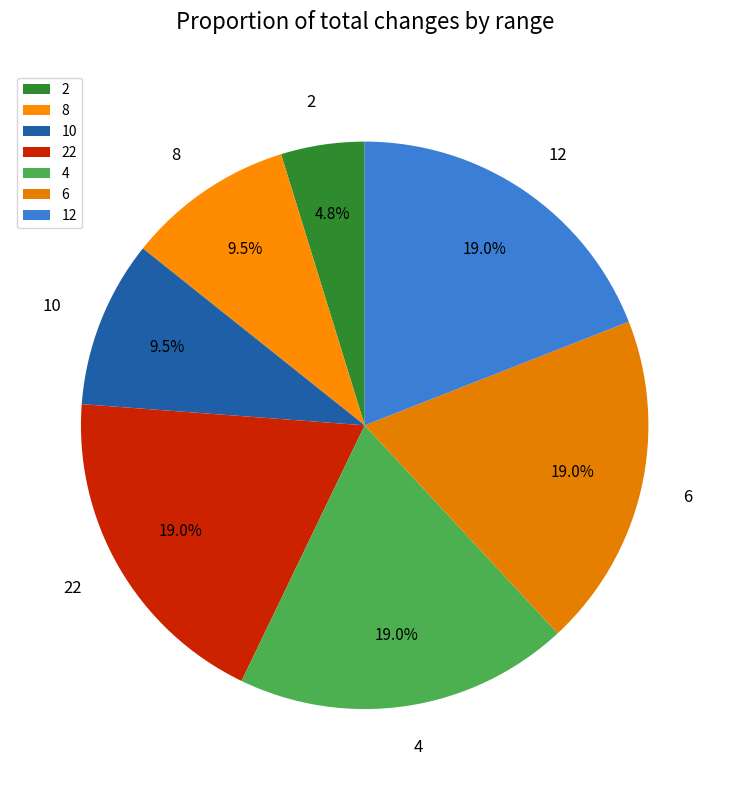

How many segments does this pie chart have?

7